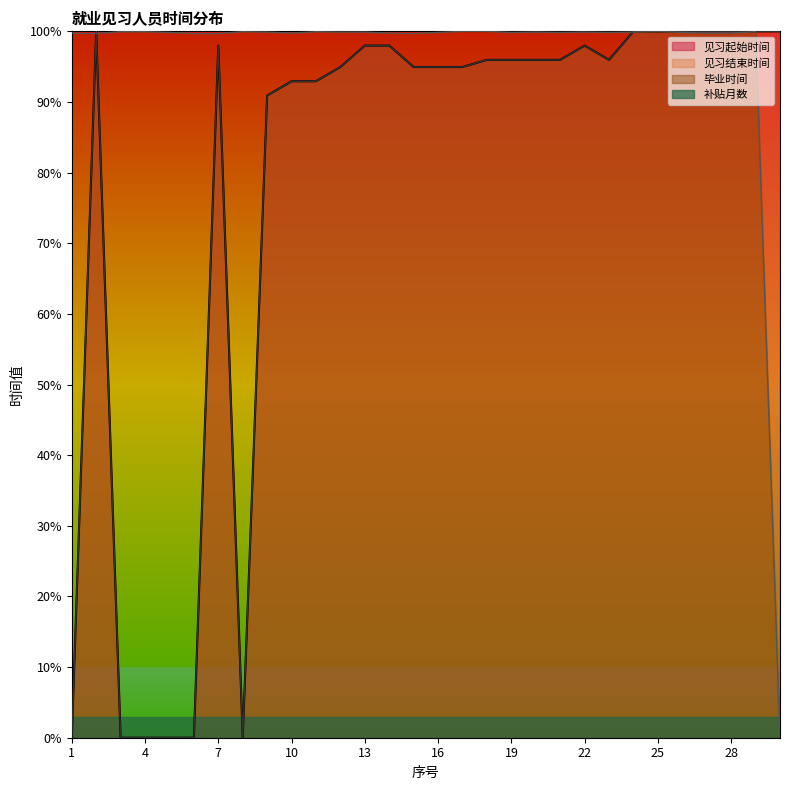

What is the value of the 毕业时间 point at the 19th from the left?

99.9